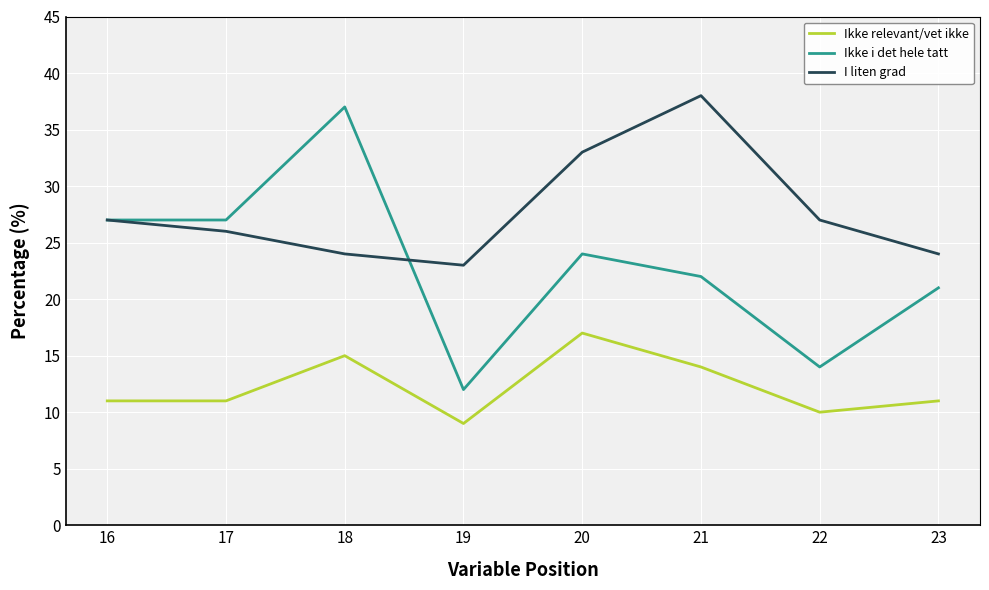

True or false: Ikke relevant/vet ikke and I liten grad intersect in this chart.

False